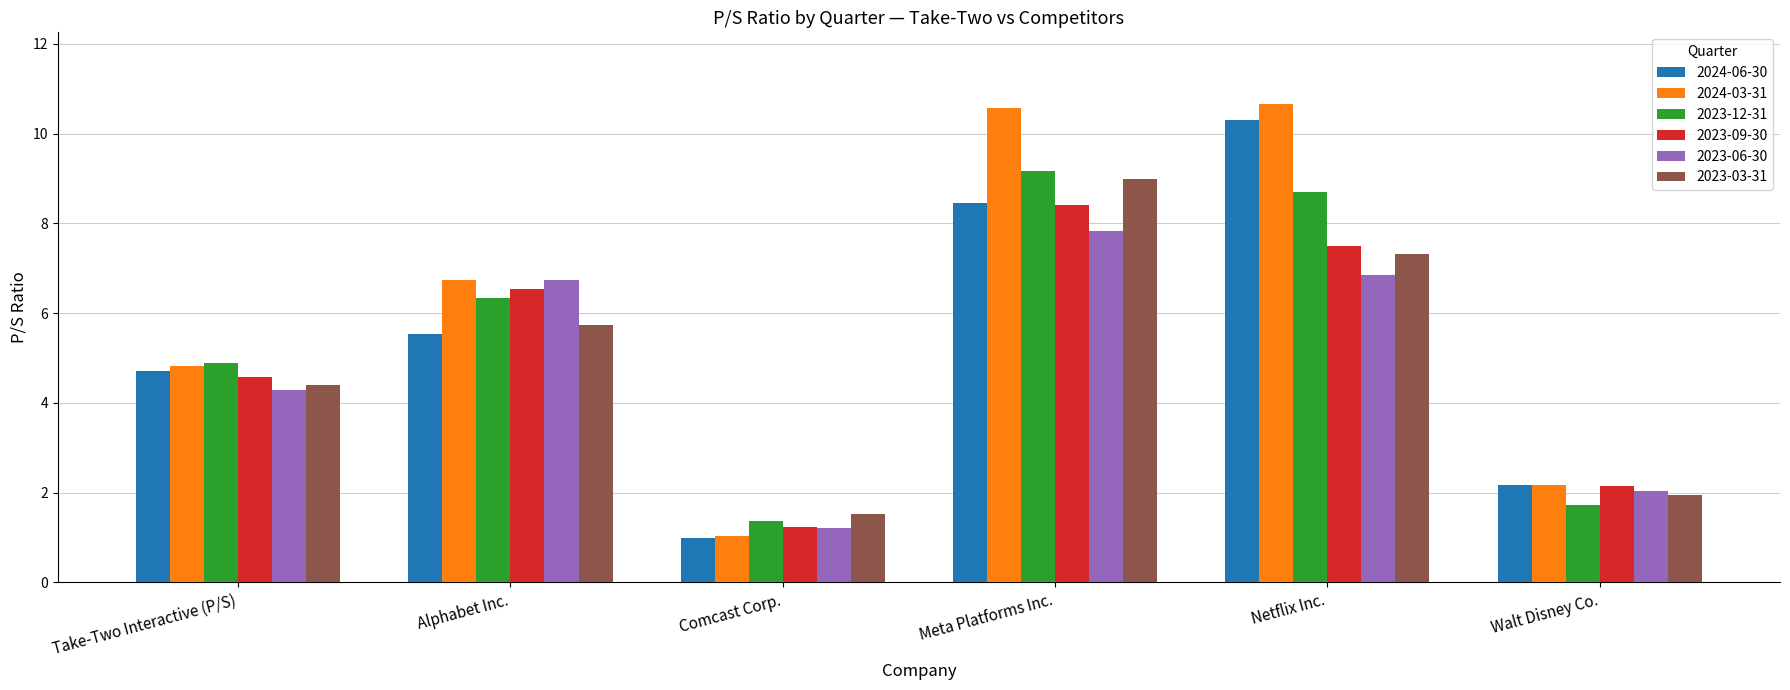

Rank the categories by 2023-12-31 value from lowest to highest.

Comcast Corp., Walt Disney Co., Take-Two Interactive (P/S), Alphabet Inc., Netflix Inc., Meta Platforms Inc.